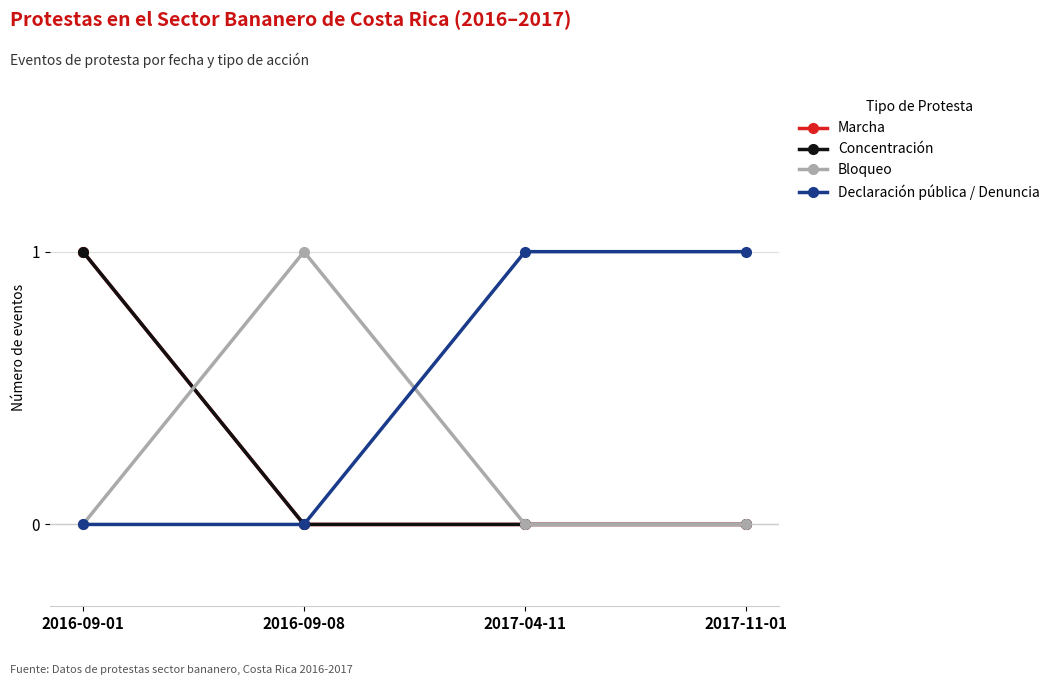

Is this an area chart (filled region under the line)?

No